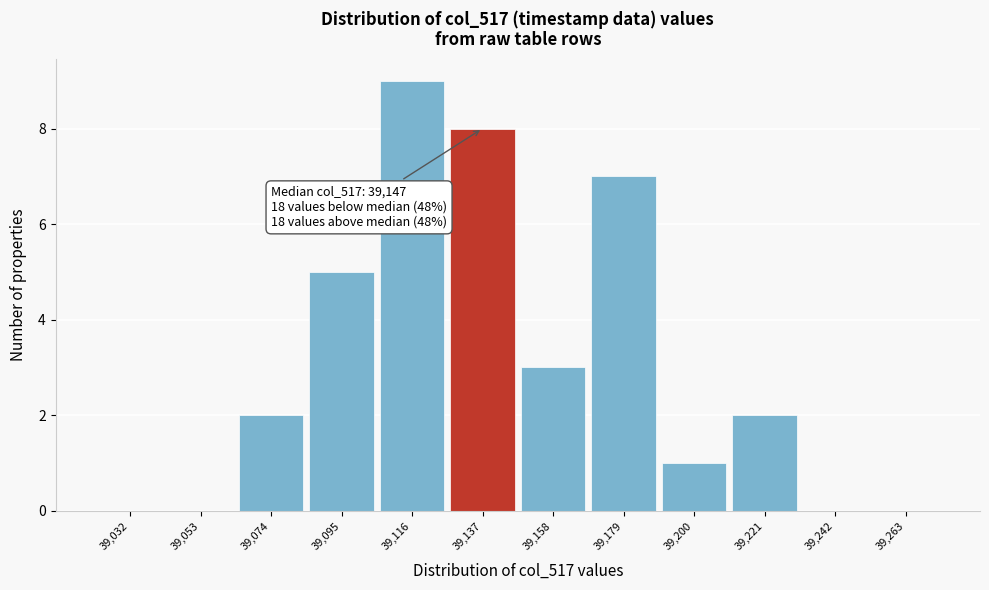

Reading right to left, transcribe all the data shown in this chart.

39,263=0	39,242=0	39,221=2	39,200=1	39,179=7	39,158=3	39,137=8	39,116=9	39,095=5	39,074=2	39,053=0	39,032=0